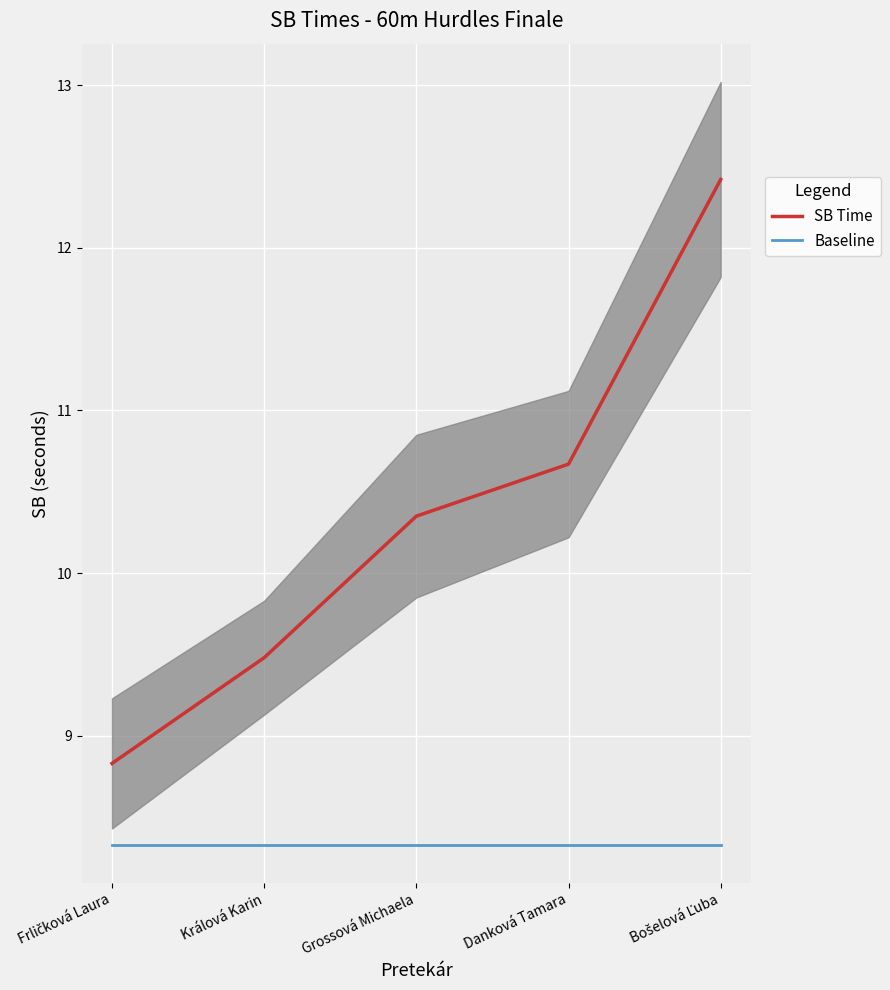

True or false: Baseline has a value of 14.8 at Frličková Laura.

False